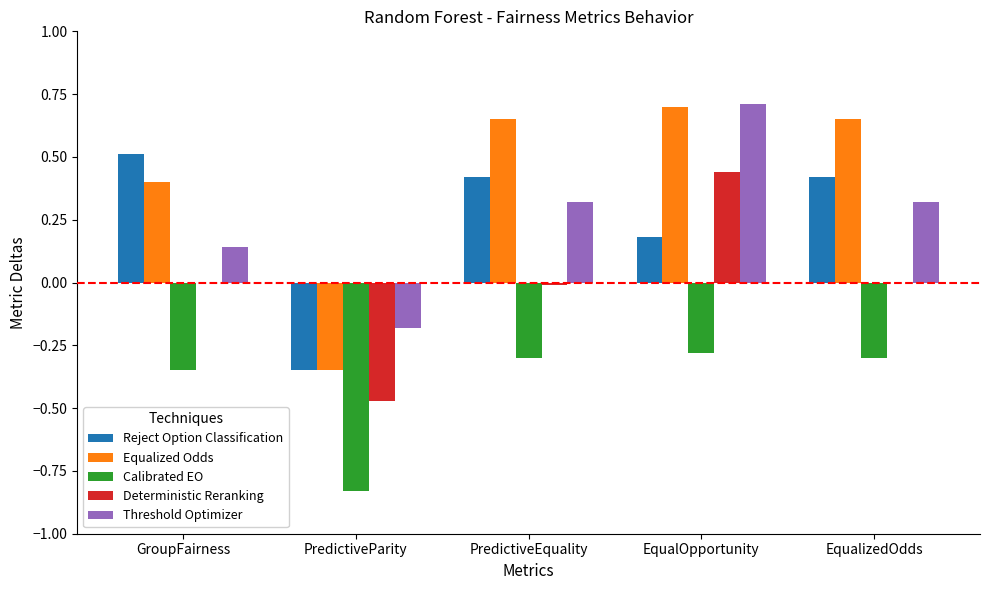

How many categories are shown in the chart?

5